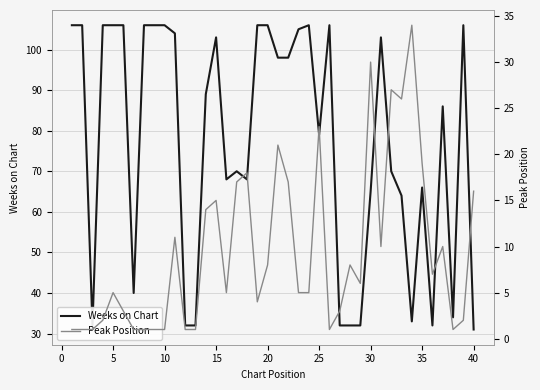

What is the difference between the highest and lowest values at 5?

31